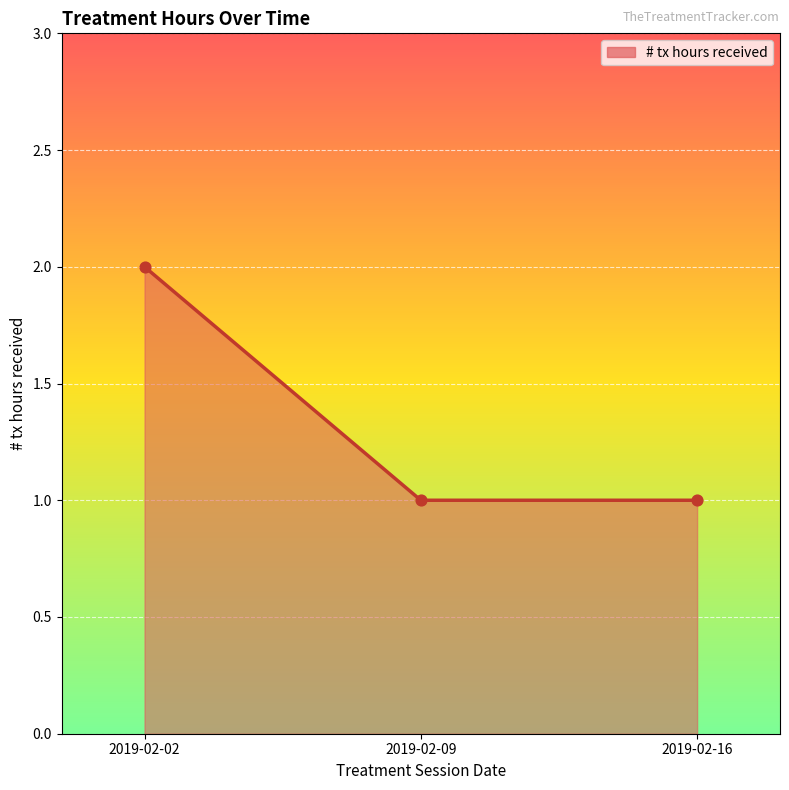

Between 2019-02-02 and 2019-02-09, which is larger?

2019-02-02